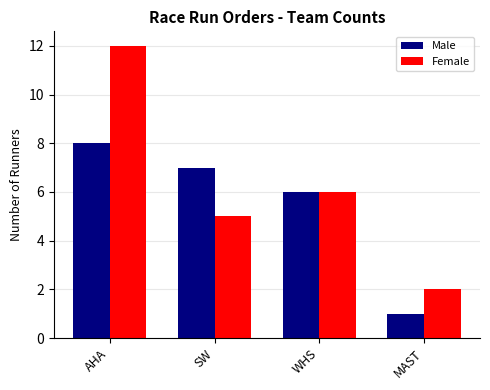

Which series has the widest spread of values?

Female